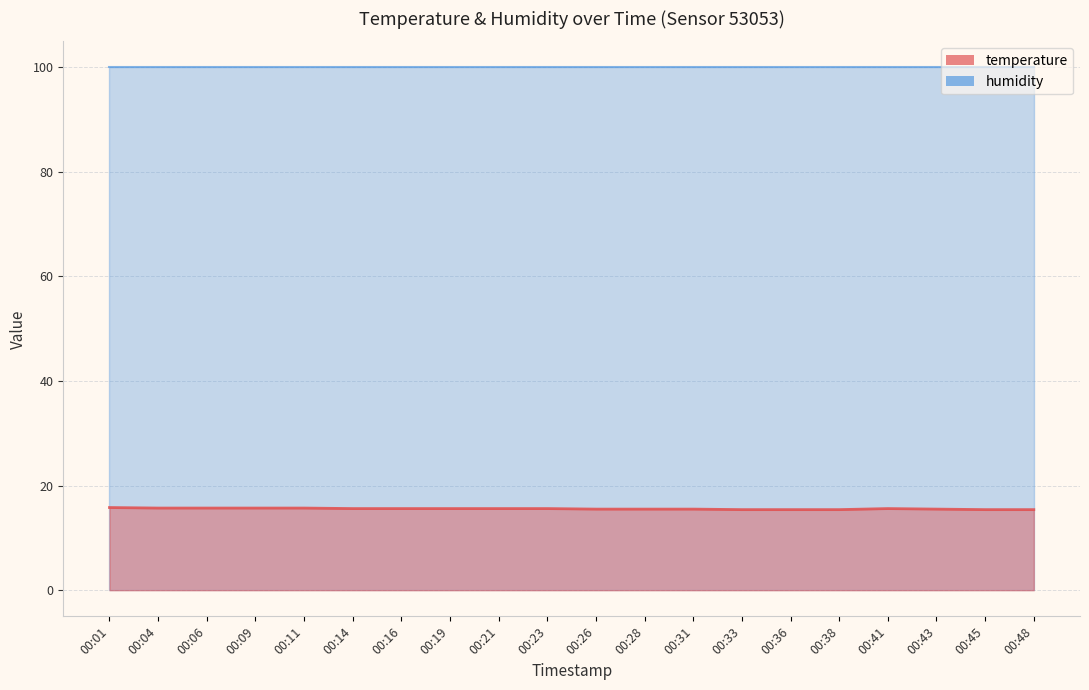

What is the value of the 3rd point from the left?

15.7